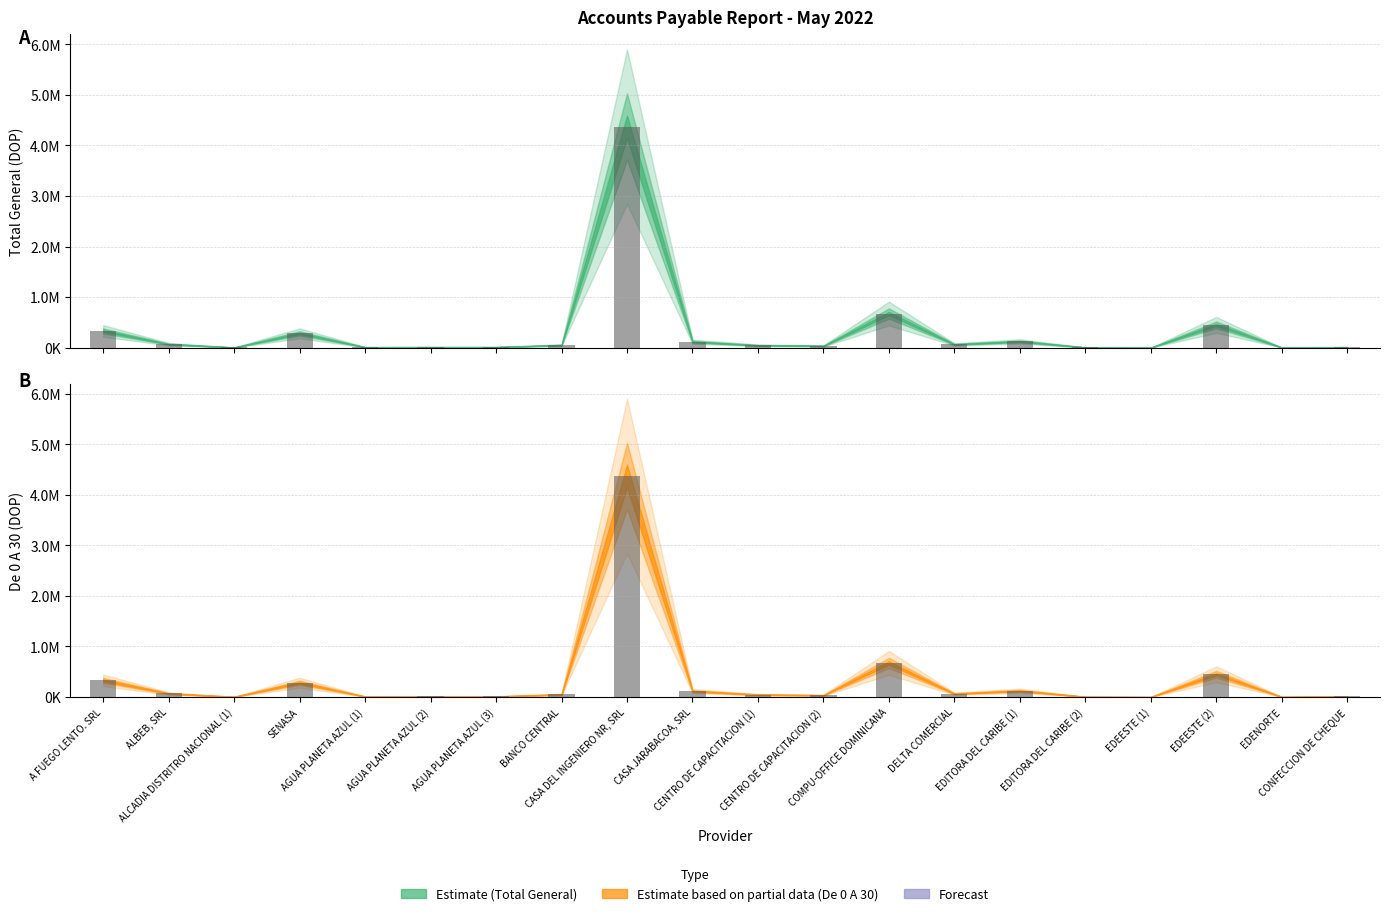

What is the label of the 20th bar from the left?

CONFECCION DE CHEQUE